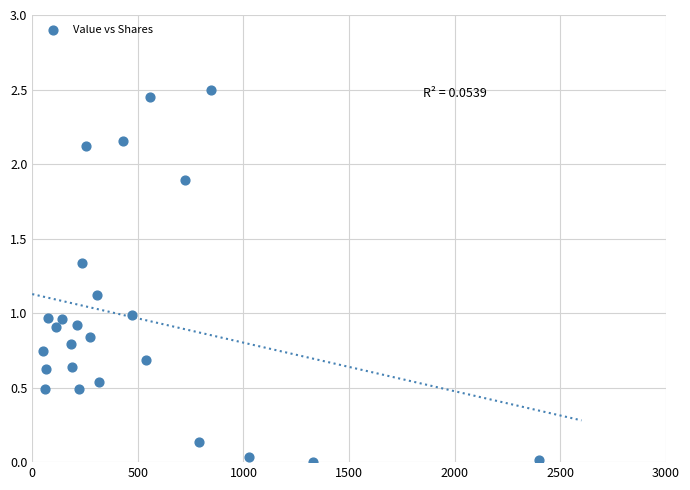

What is the range of Y values (max minus min)?

2.5